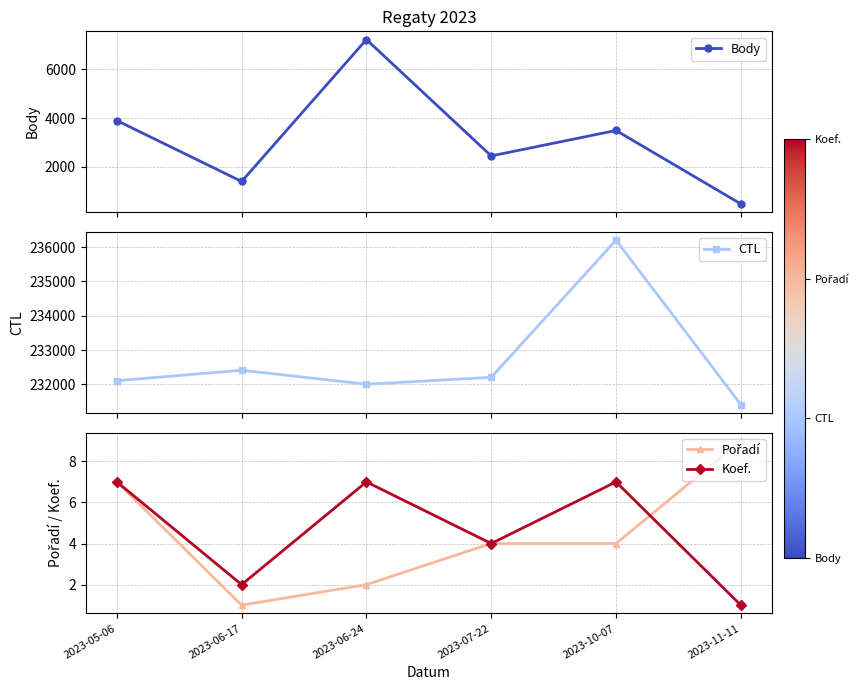

Which series has the largest range (max minus min)?

Body